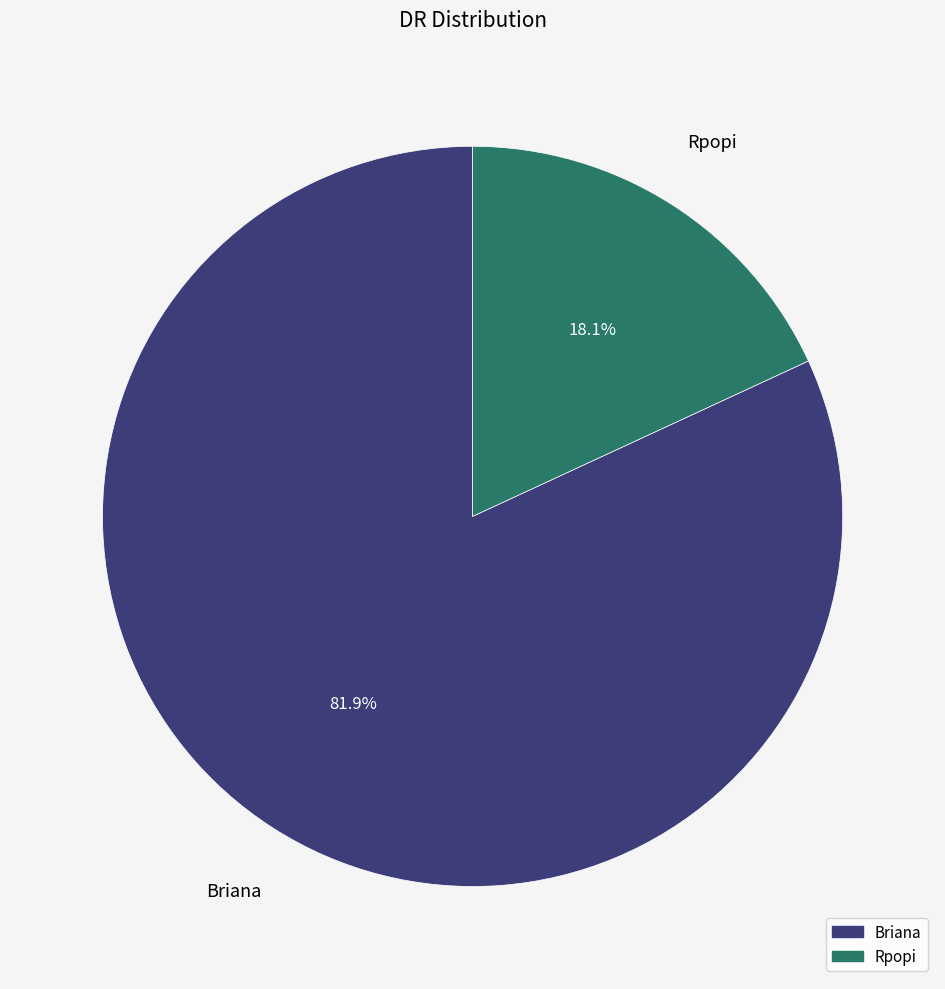

How many slices are in this pie chart?

2